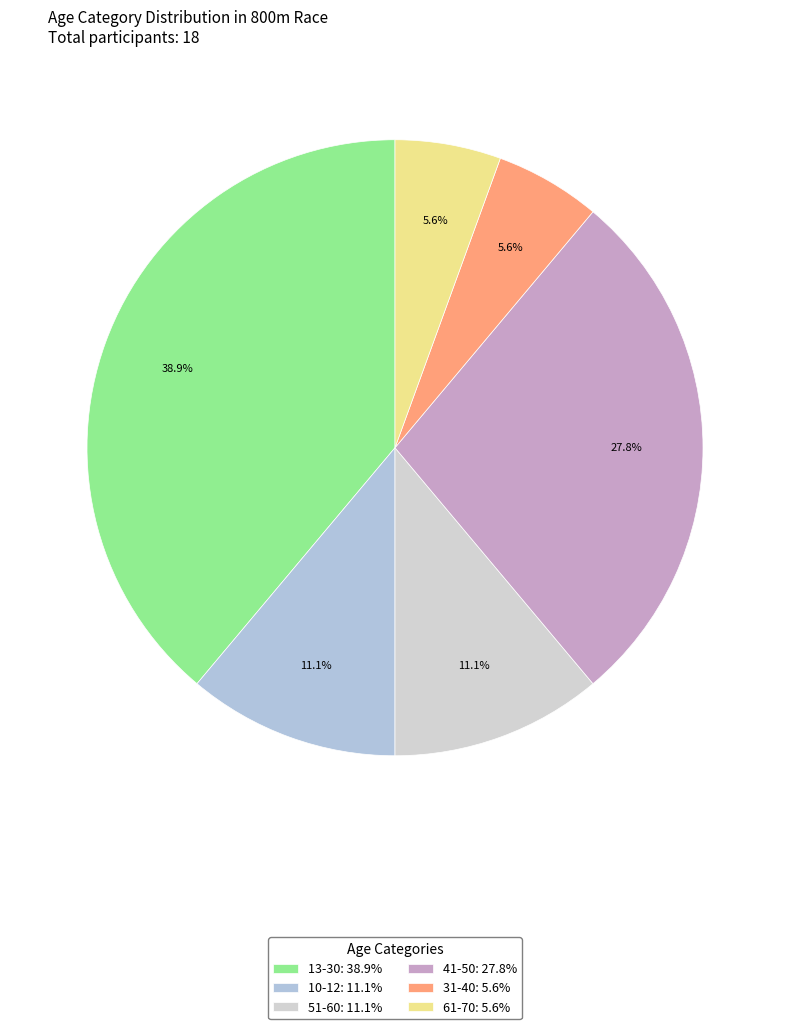

Count the number of slices in the pie.

6